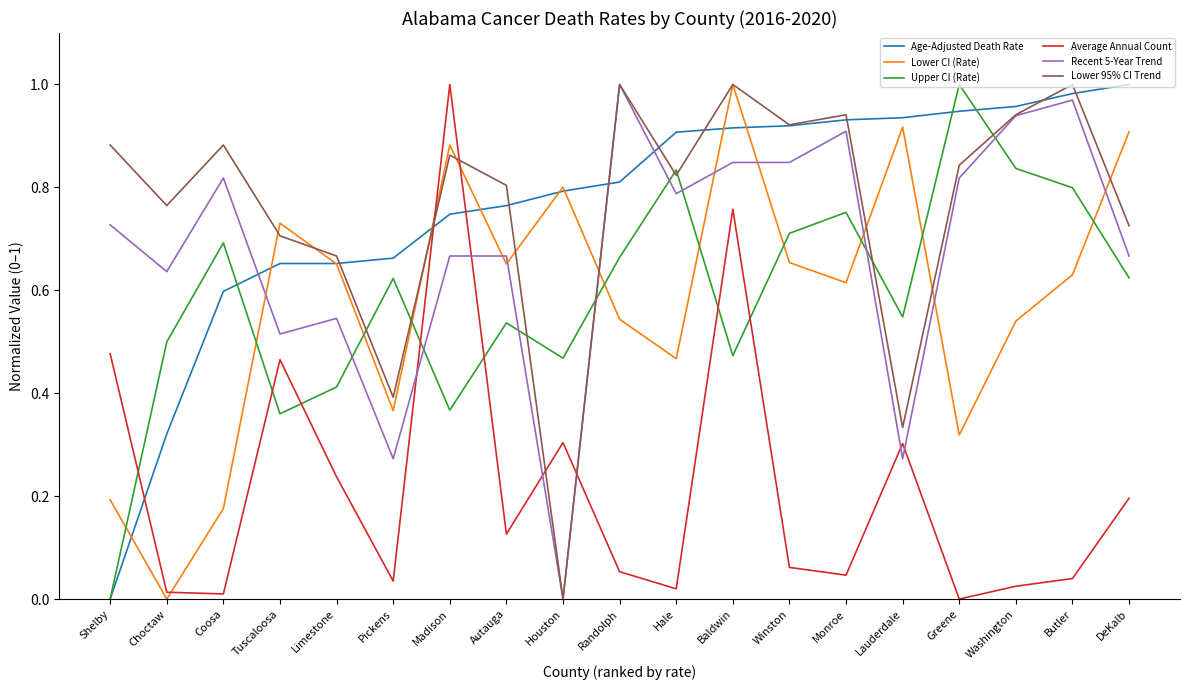

Is the value of Upper CI (Rate) at Randolph greater than the value of Recent 5-Year Trend at Choctaw?

Yes